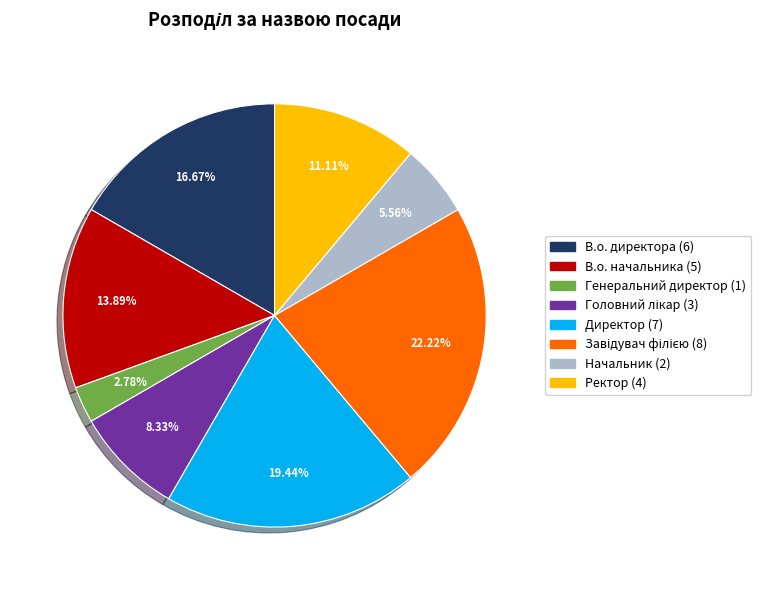

Which has a higher value, В.о. директора or Генеральний директор?

В.о. директора